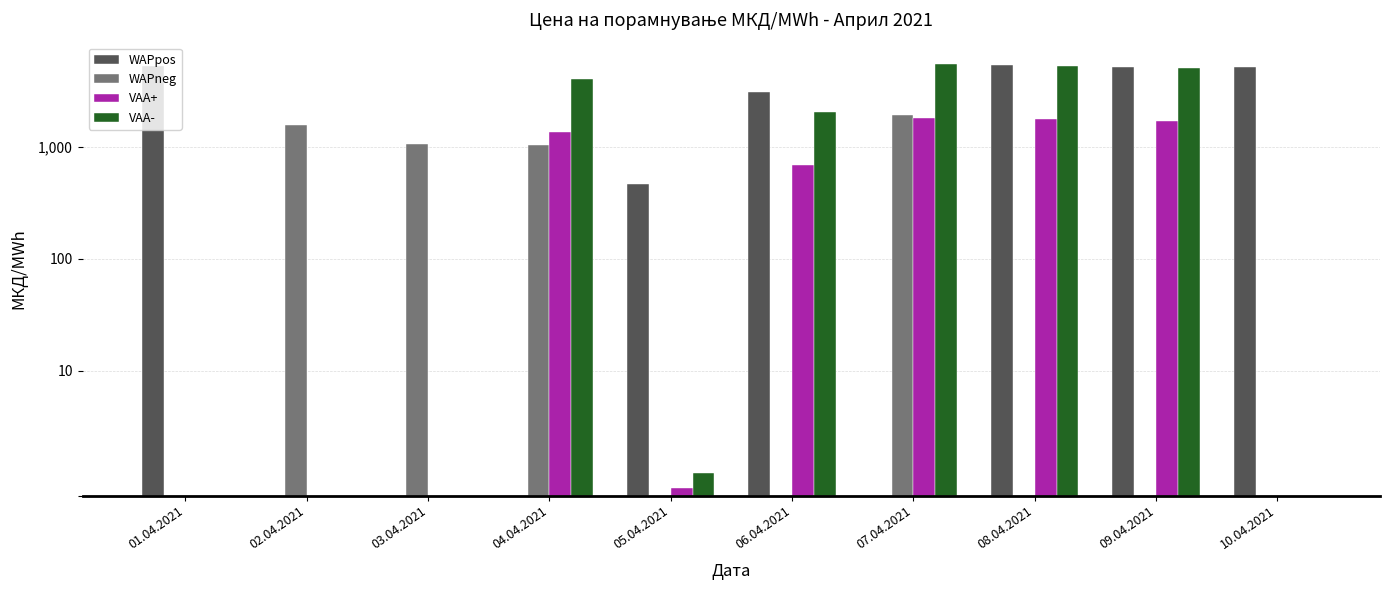

Does the chart contain stacked bars?

No